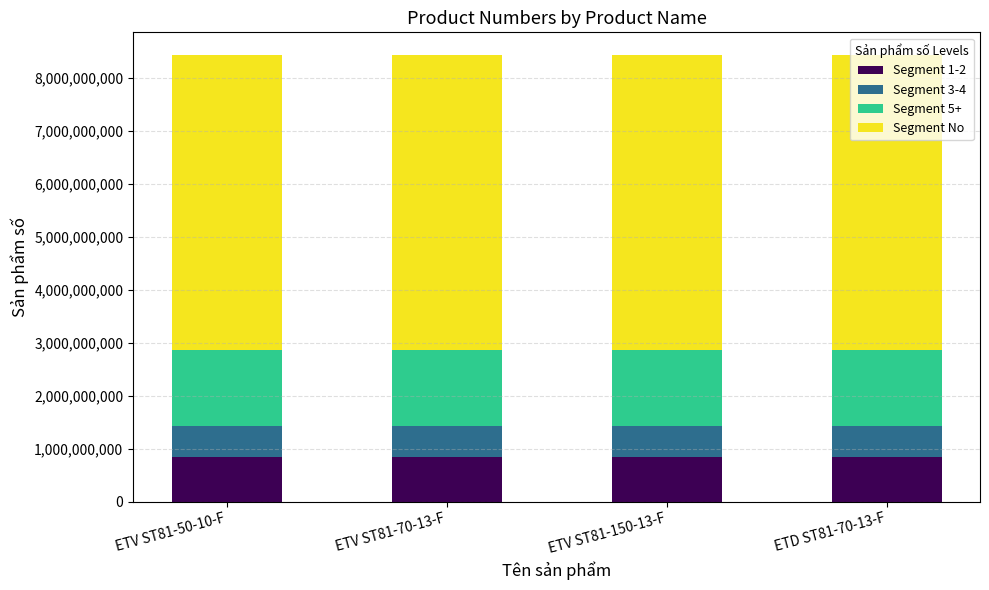

The value of Segment 1-2 at ETD ST81-70-13-F is 301321591.4. True or false?

False